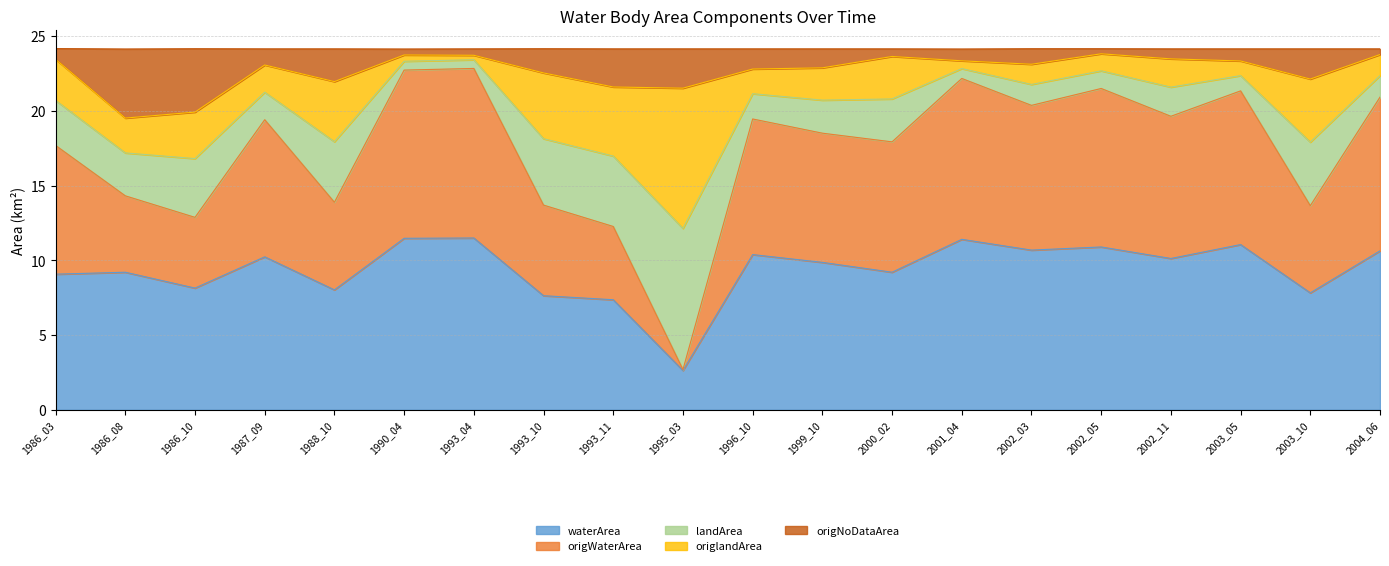

Which has a higher value, 1986_03 or 2003_05?

2003_05